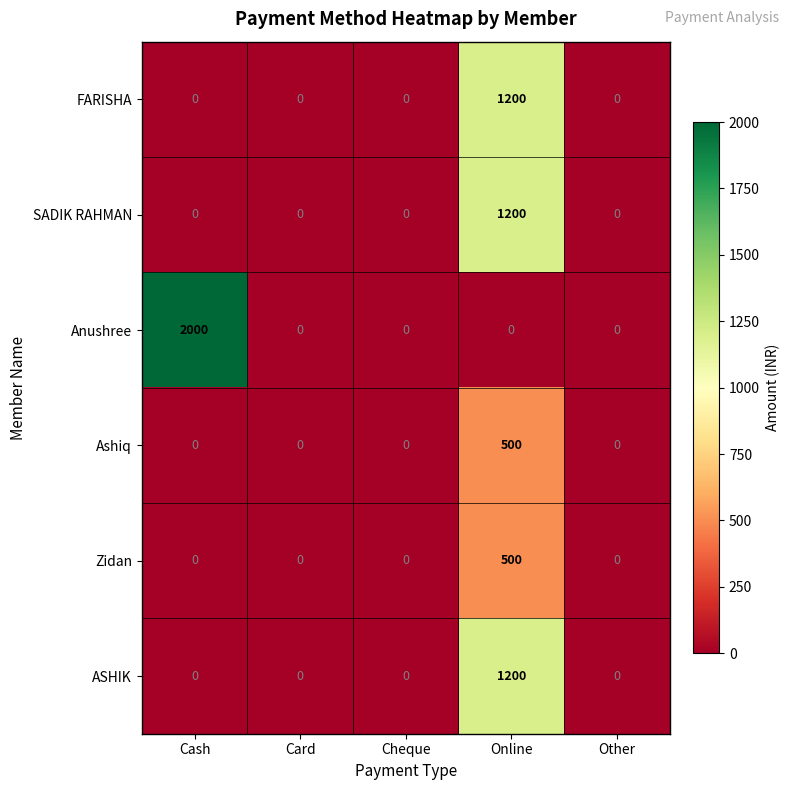

What is the maximum value shown in the chart?

2000